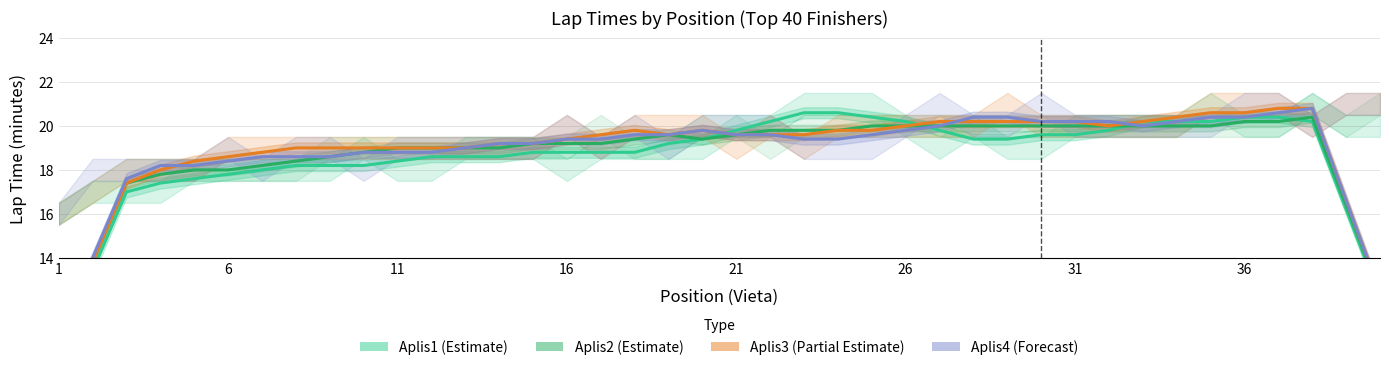

How many categories are shown in the chart?

40